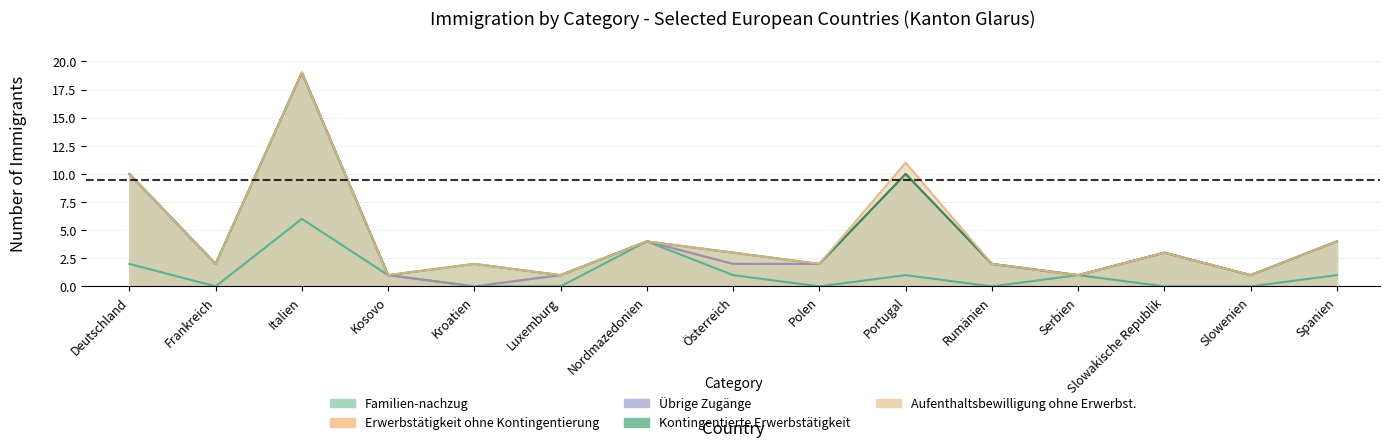

Is it true that Erwerbstätigkeit ohne Kontingentierung (col_3) equals -9 at Kosovo?

False